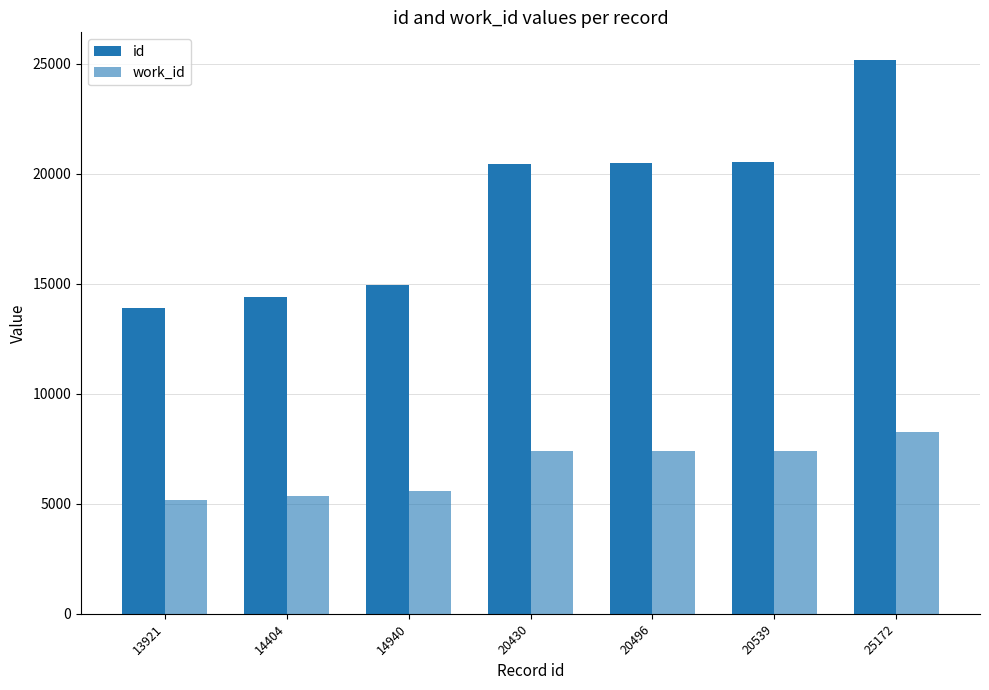

Are the bars grouped side by side (vs. stacked)?

Yes